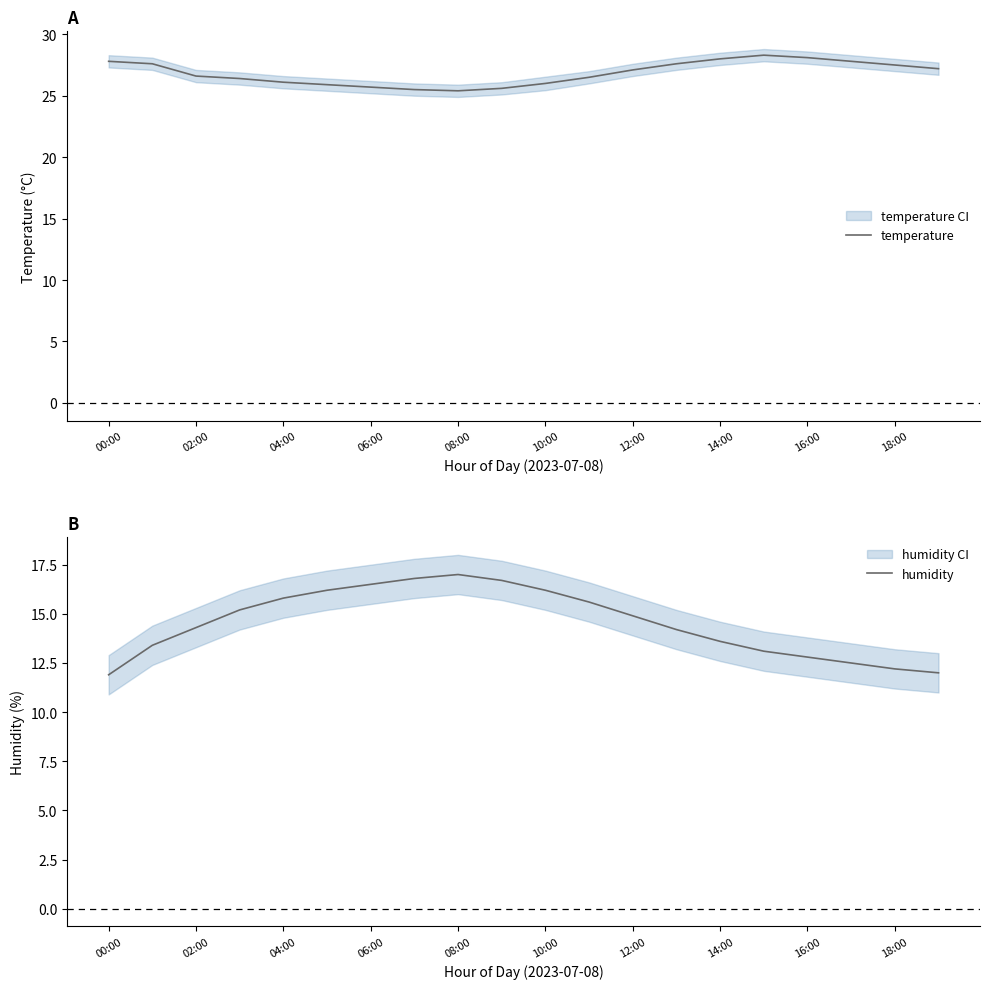

Count the number of categories in the chart.

20